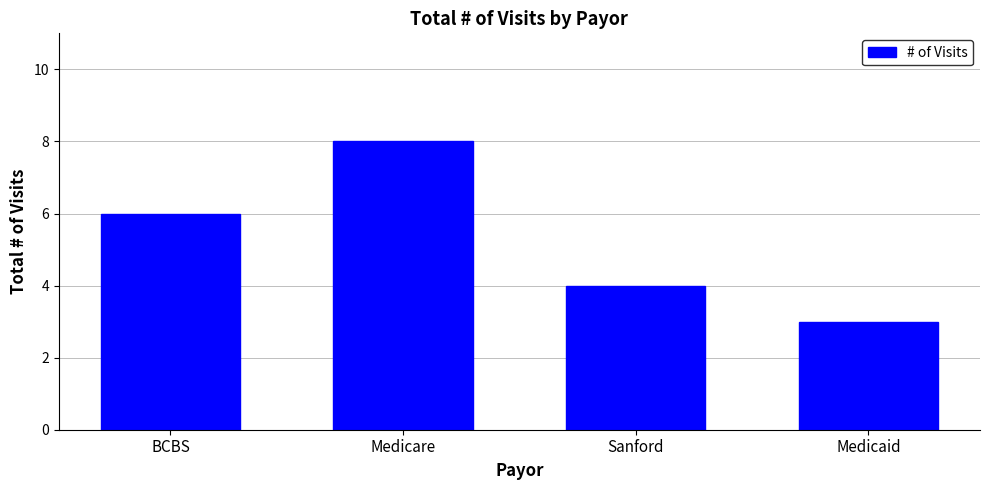

True or false: the data shows 3 at Medicaid.

True